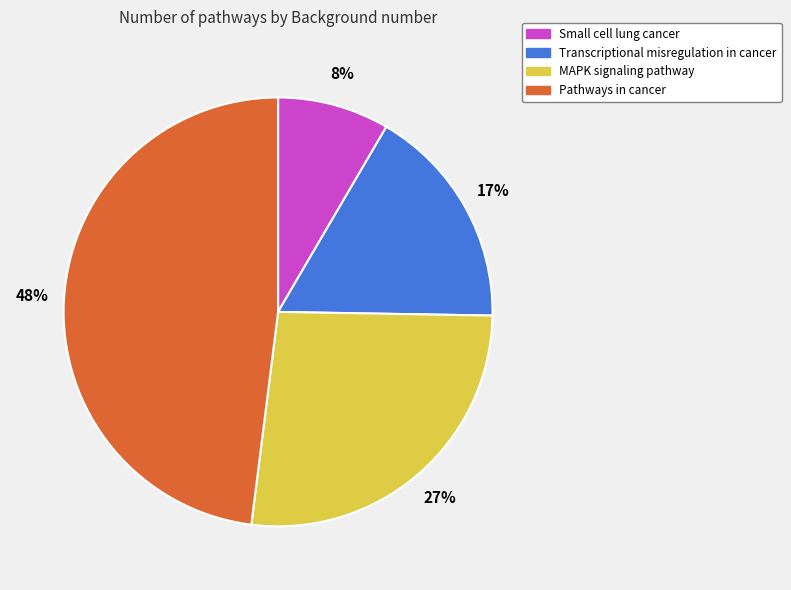

What is the ratio of the value at MAPK signaling pathway to the value at Transcriptional misregulation in cancer?

1.6